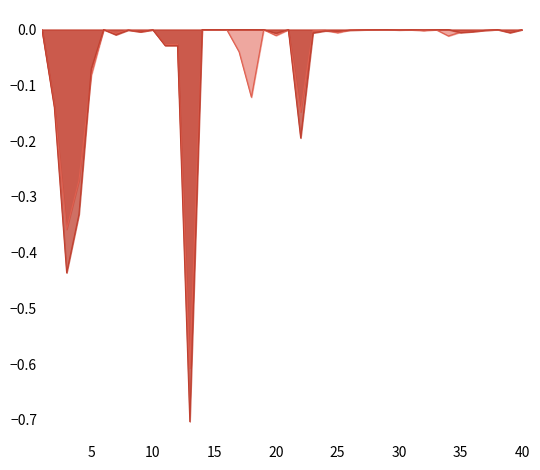

How many intersections are there between Planung_2026 and Ist_2020?

18